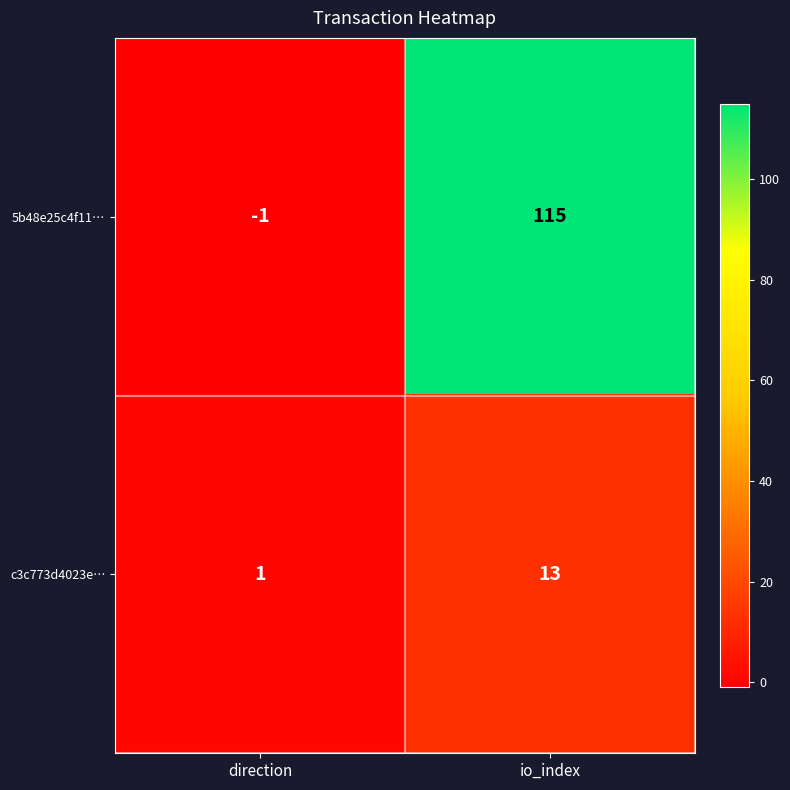

At which label does c3c773d4023e… reach its minimum?

direction